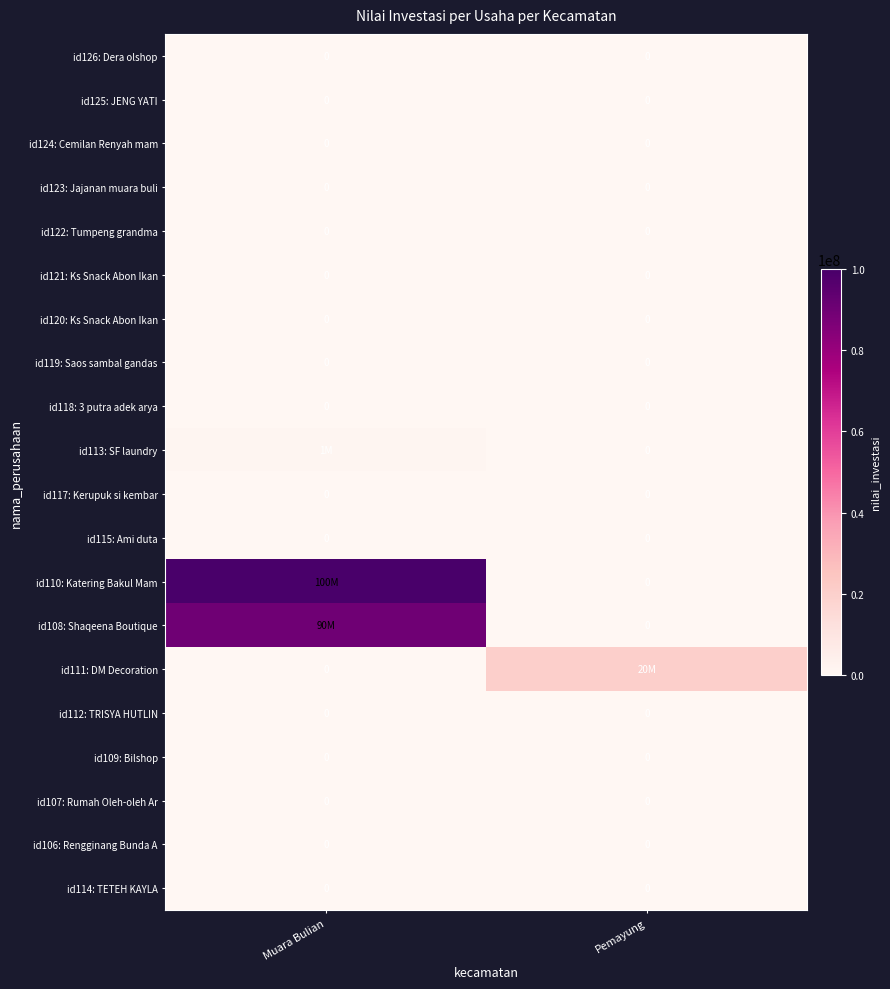

The value of id121: Ks Snack Abon Ikan at Muara Bulian is 0. True or false?

True